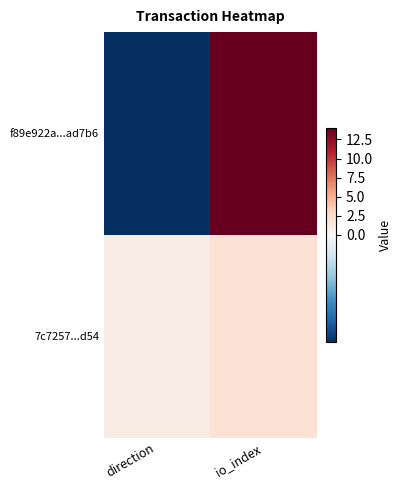

List the series in order of their peak value, highest first.

f89e922a...ad7b6, 7c7257...d54